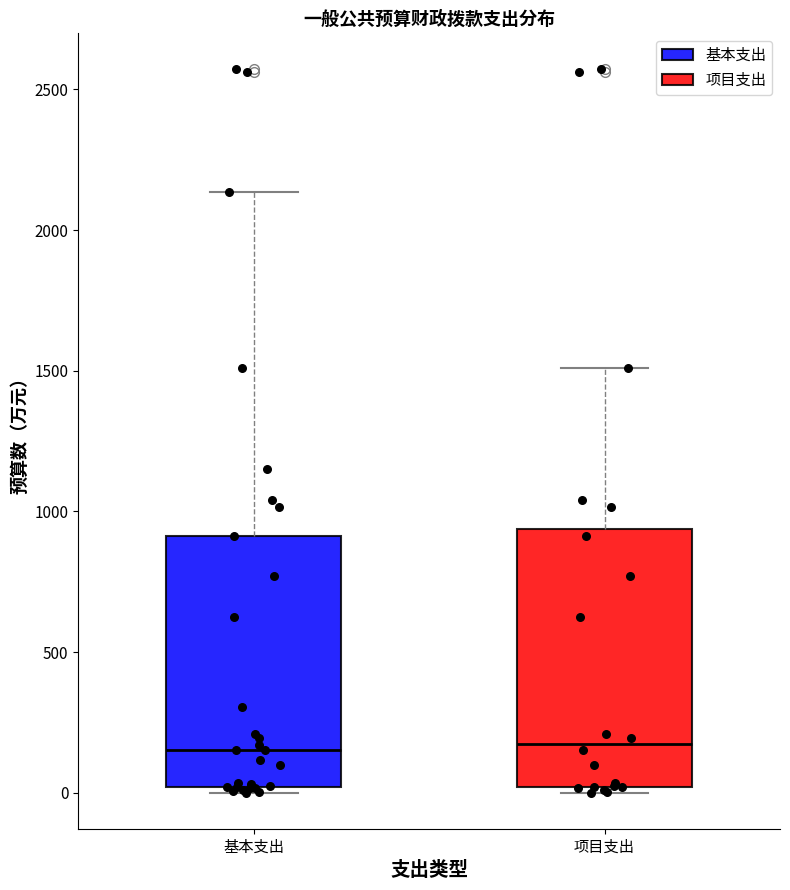

Where does the median line of the box for 基本支出 sit on the y-axis? The values are not printed on the chart, so give them approximately, as read against the axis.

150